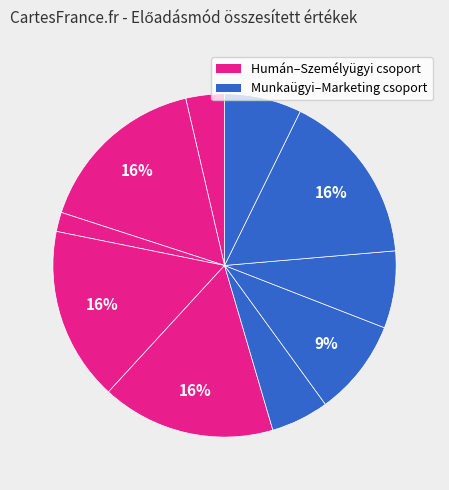

How many slices are in this pie chart?

10